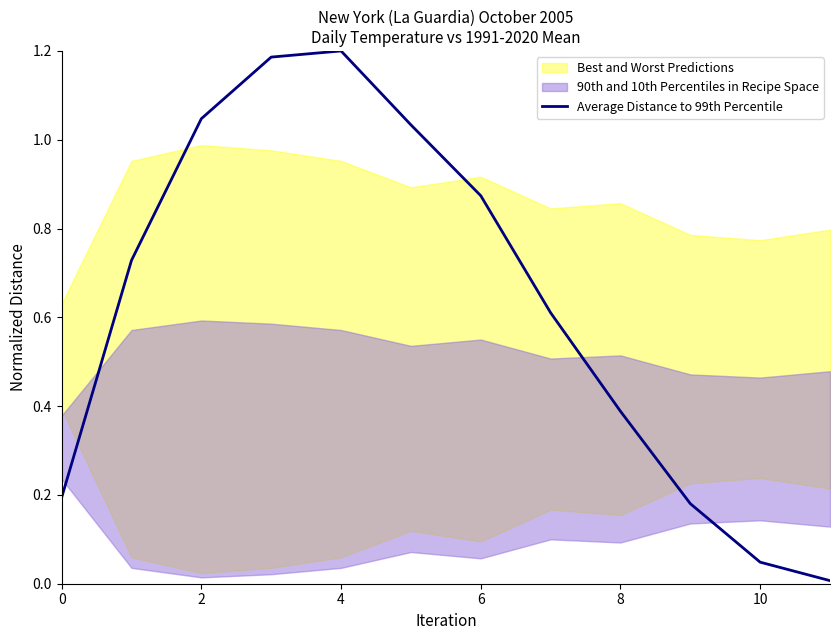

The chart shows a value of 0.2 at 7. True or false?

False